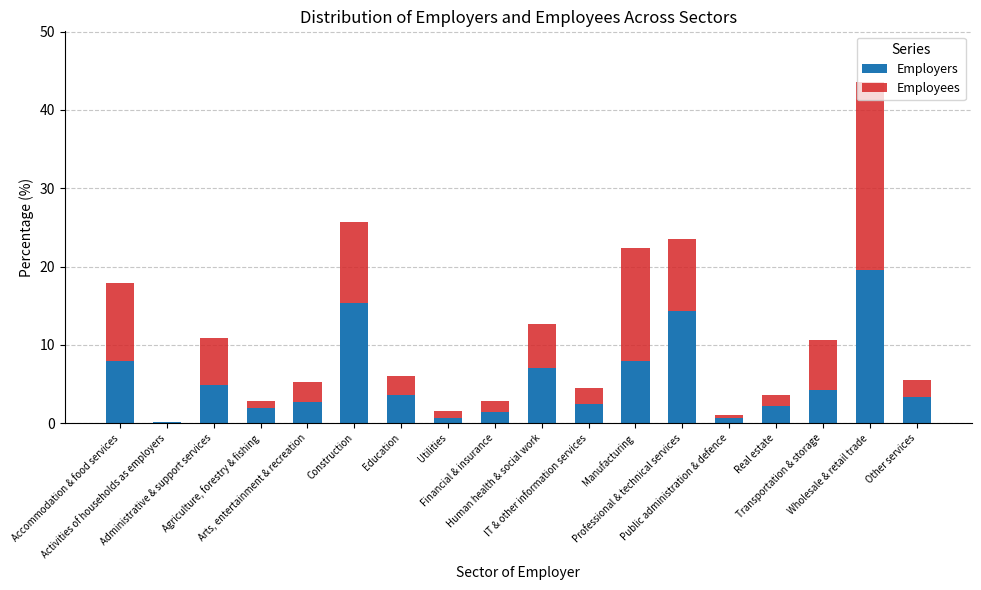

What is the highest value of the Employers series?

19.5